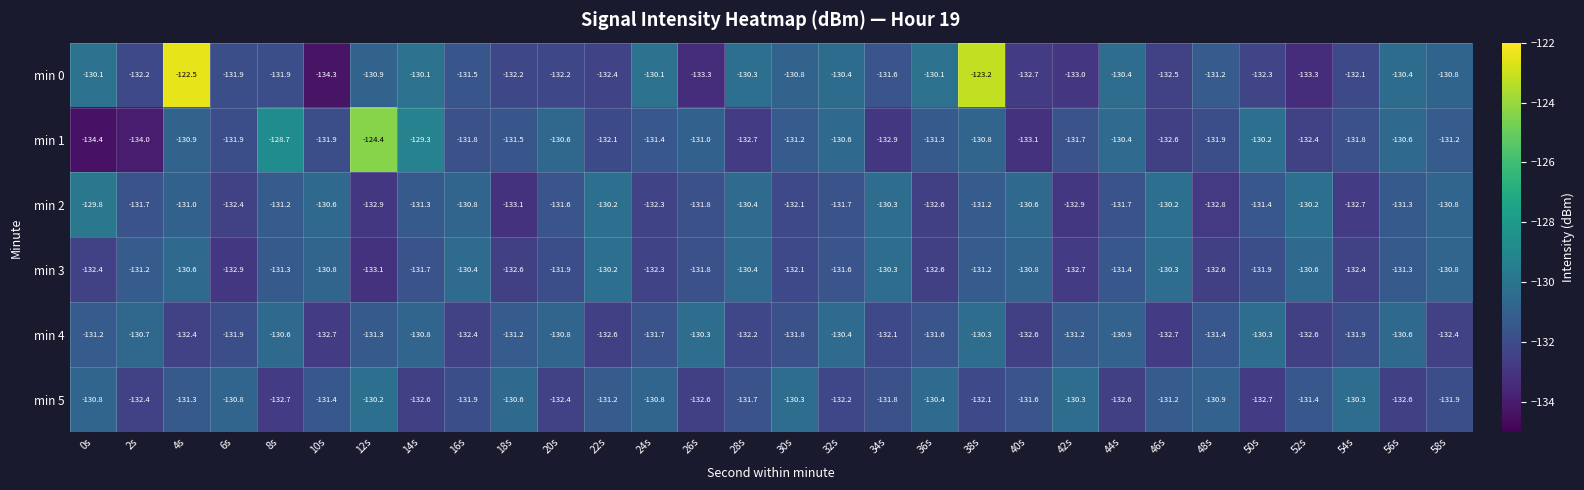

What is the sum of the min 0 values at 30s and 44s?

-261.2